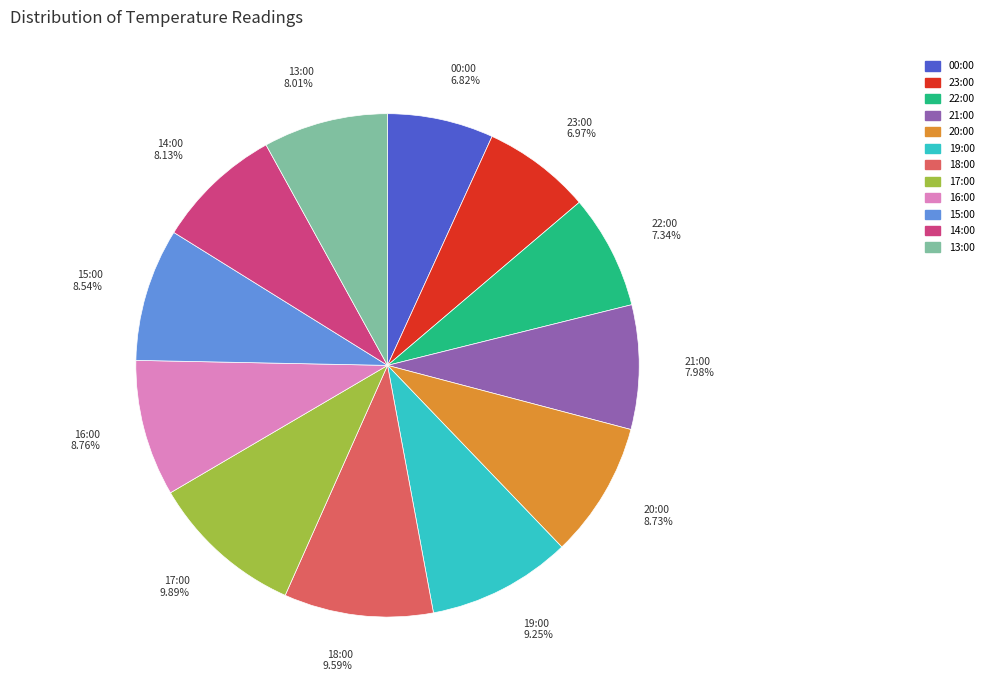

Approximately how many times larger is the value at 17:00 compared to 20:00?

1.1